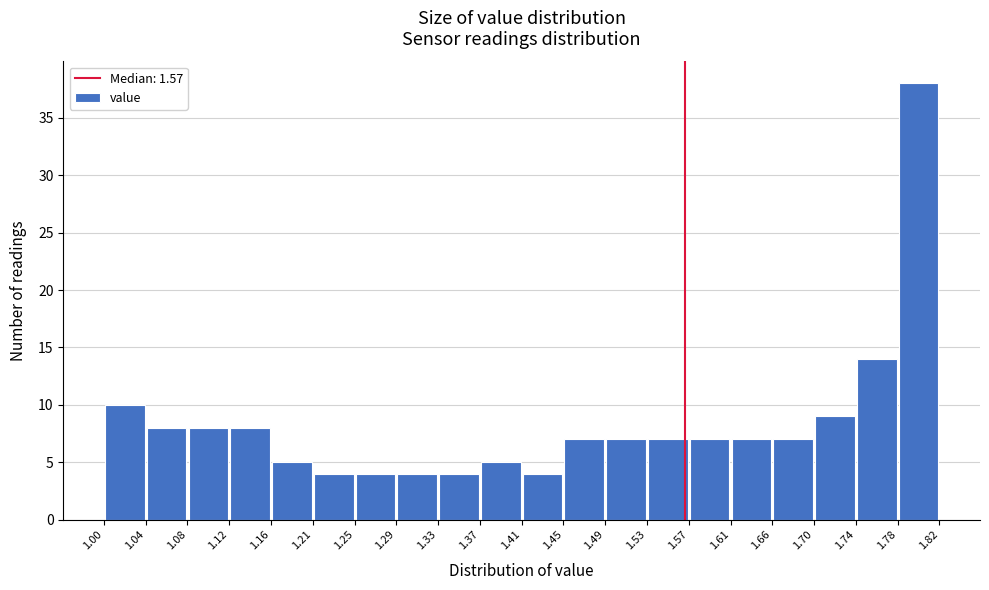

Reading left to right, list every bar in this chart as the range it spans on the x-axis followed by its height. The values are not printed on the chart, so give them approximately, as read against the axis.

1.00 to 1.04: 10
1.04 to 1.08: 8
1.08 to 1.12: 8
1.12 to 1.16: 8
1.16 to 1.21: 5
1.21 to 1.25: 4
1.25 to 1.29: 4
1.29 to 1.33: 4
1.33 to 1.37: 4
1.37 to 1.41: 5
1.41 to 1.45: 4
1.45 to 1.49: 7
1.49 to 1.53: 7
1.53 to 1.57: 7
1.57 to 1.61: 7
1.61 to 1.66: 7
1.66 to 1.70: 7
1.70 to 1.74: 9
1.74 to 1.78: 14
1.78 to 1.82: 38